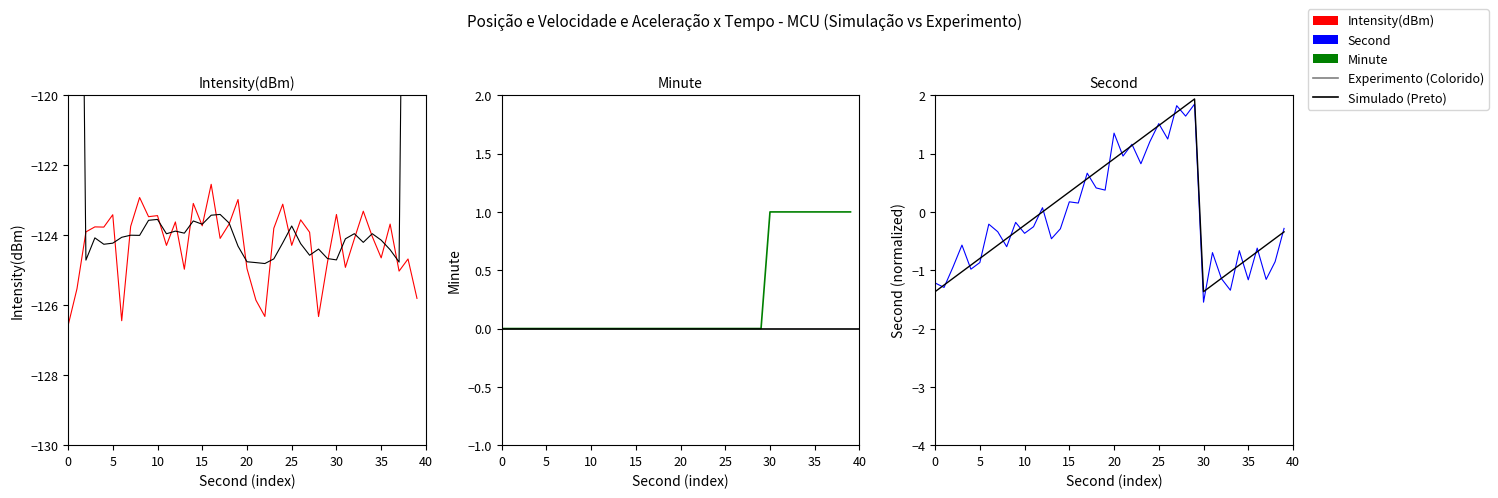

Does the chart have visible grid lines?

No